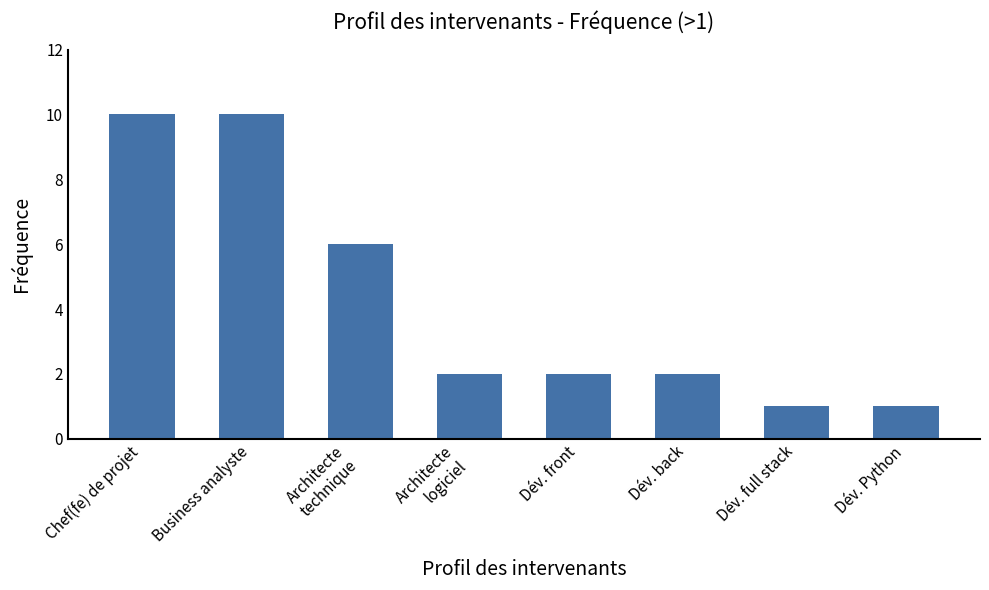

What is the average value?

4